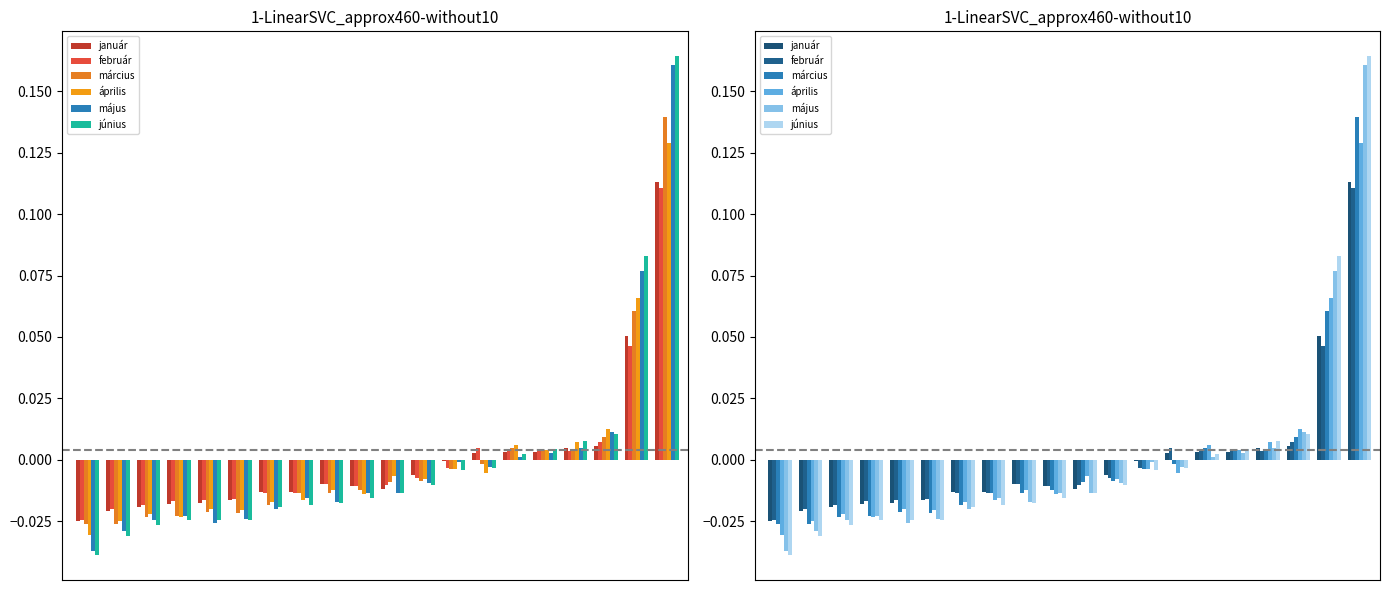

What is the difference between the maximum and second lowest values in the március series?

0.2